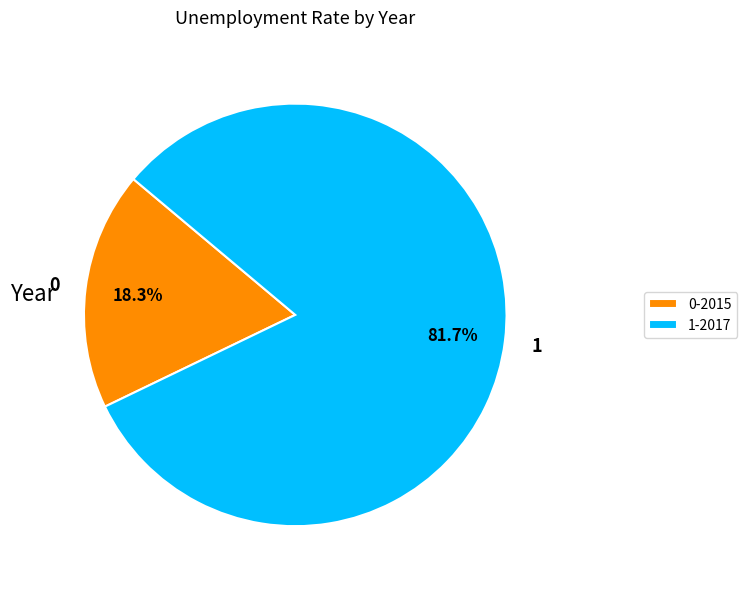

Which slice is the largest?

1-2017